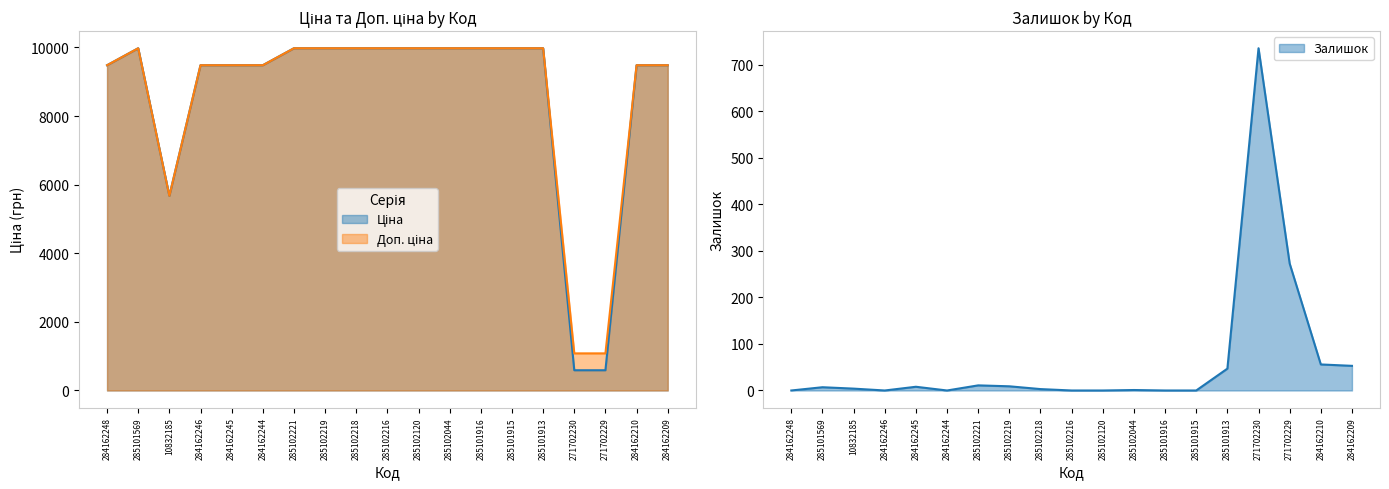

Does the chart display data point markers on the line(s)?

No